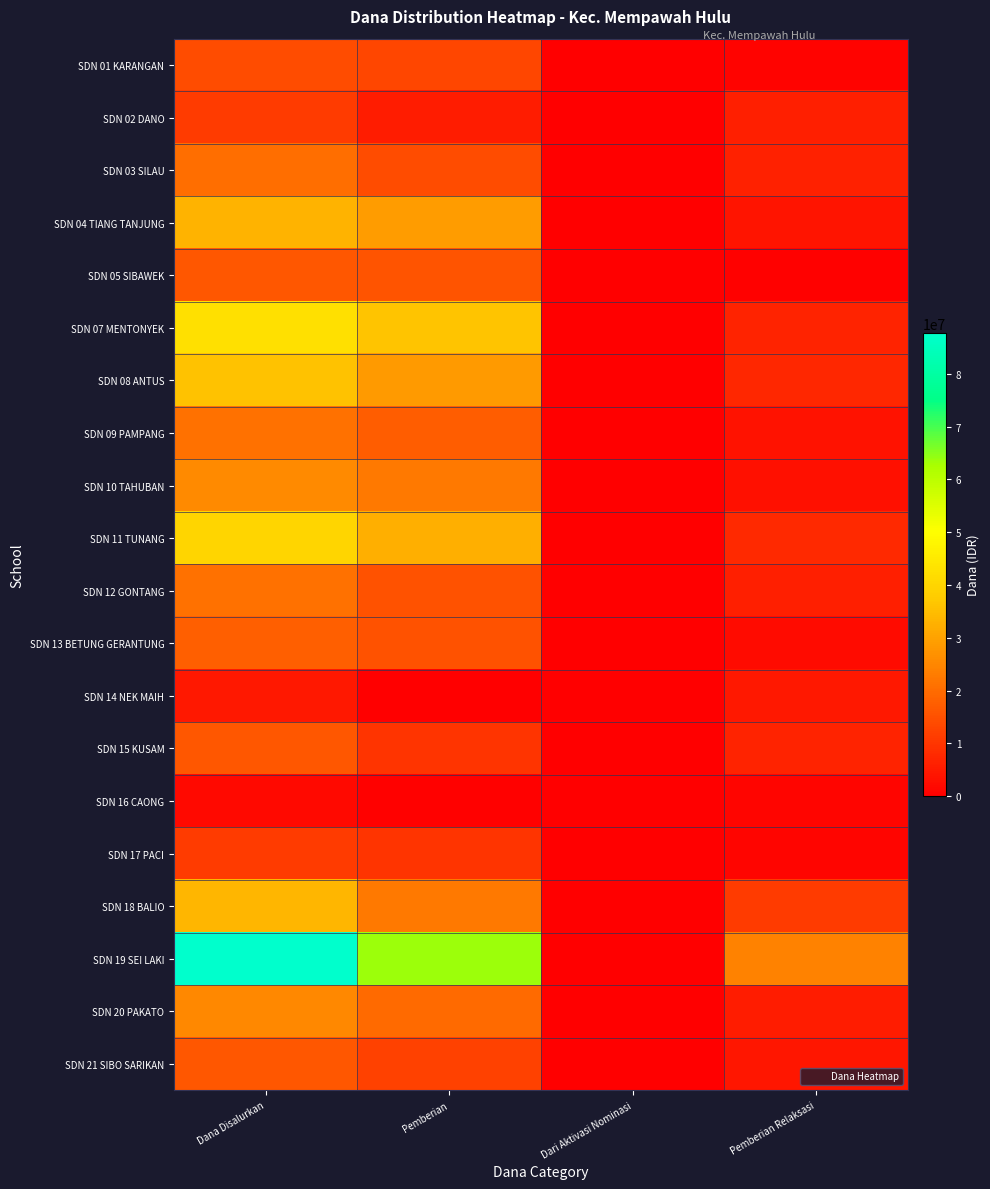

Between Dari Aktivasi Nominasi and Pemberian Relaksasi, which series saw the biggest shift?

SDN 19 SEI LAKI